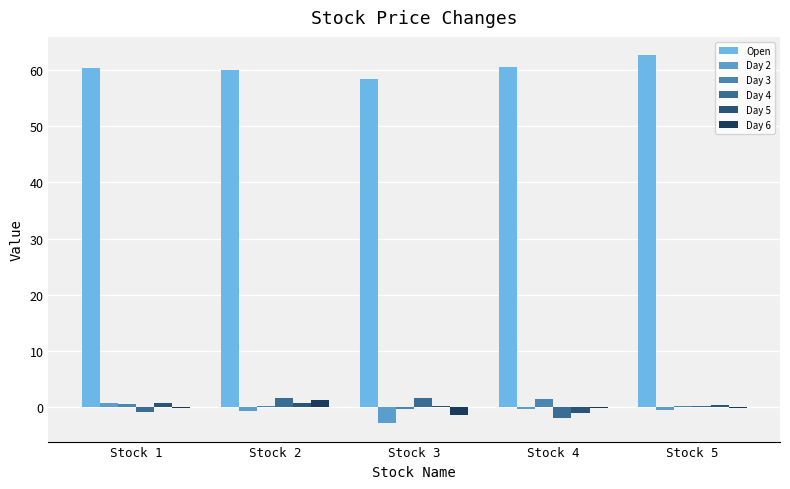

What is the sum of all Day 2 values?

-4.3